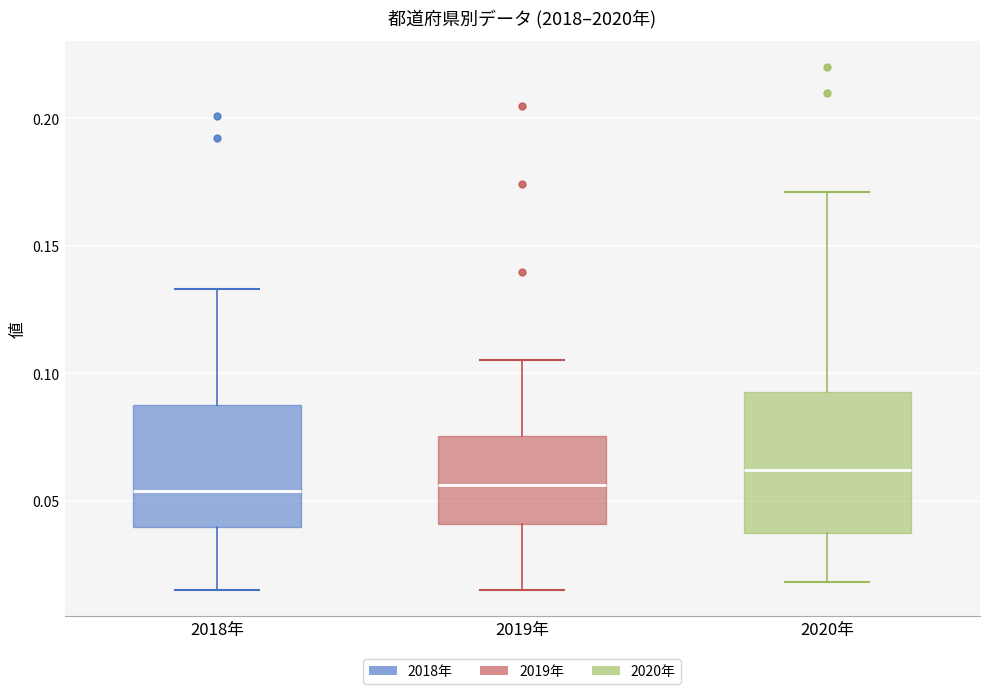

Reading left to right, transcribe this box plot: for each box, give where its median line is, the range the box spans, and where its two whiskers end, as read against the y-axis. The values are not printed on the chart, so give them approximately, as read against the axis.

2018年: median 0.055, box 0.040 to 0.085, whiskers 0.015 to 0.135
2019年: median 0.055, box 0.040 to 0.075, whiskers 0.015 to 0.105
2020年: median 0.060, box 0.035 to 0.095, whiskers 0.020 to 0.170